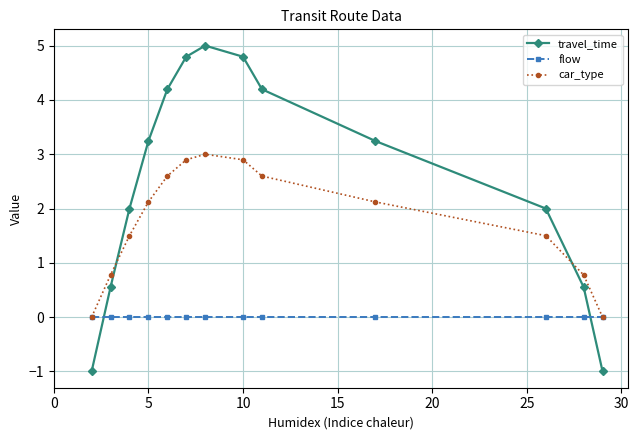

Which series has the largest total across all categories?

travel_time